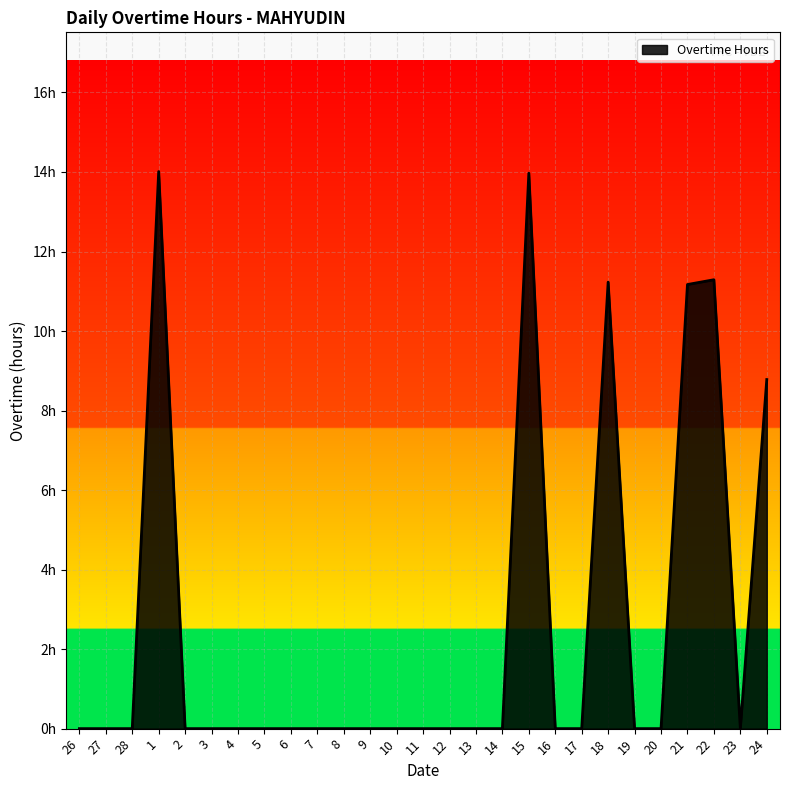

List the labels in order of value, smallest first.

26, 27, 28, 2, 3, 4, 5, 6, 7, 8, 9, 10, 11, 12, 13, 14, 16, 17, 19, 20, 23, 24, 21, 18, 22, 15, 1